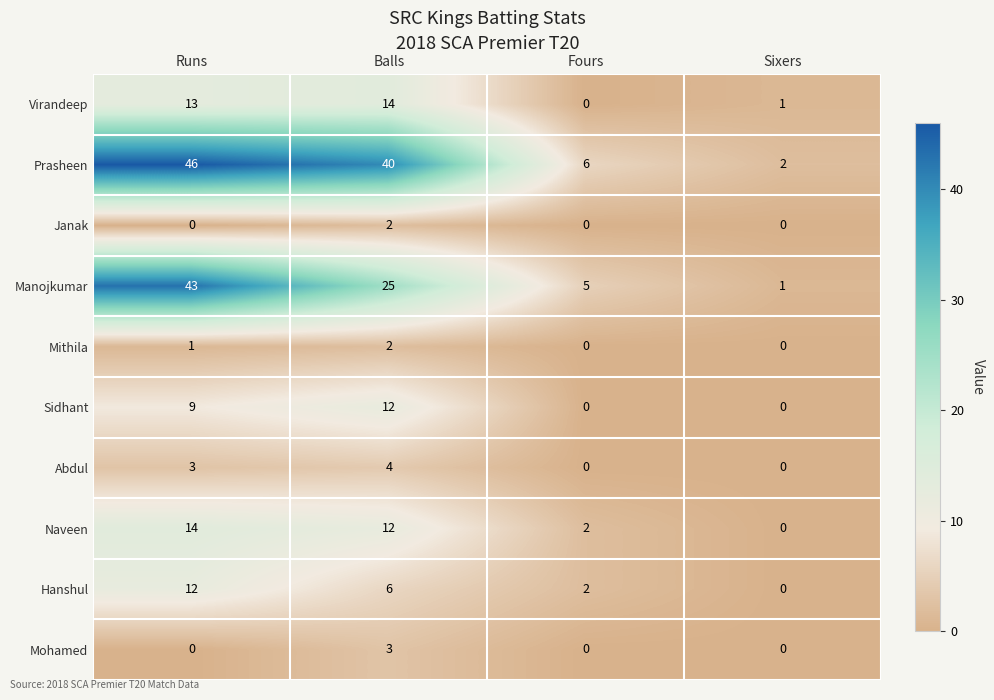

At how many categories does at least one series exceed 3?

3